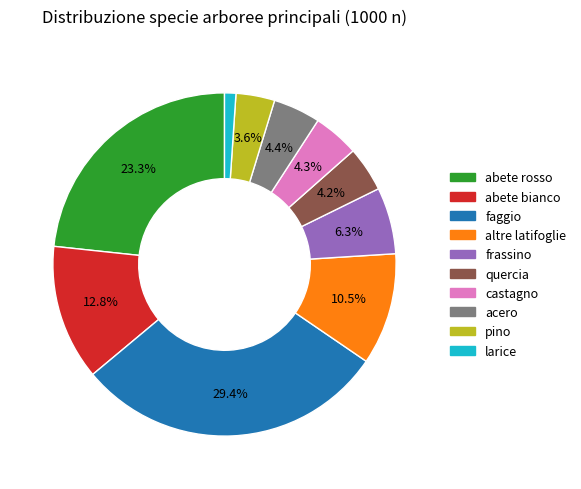

Which category has the biggest portion of the pie?

faggio